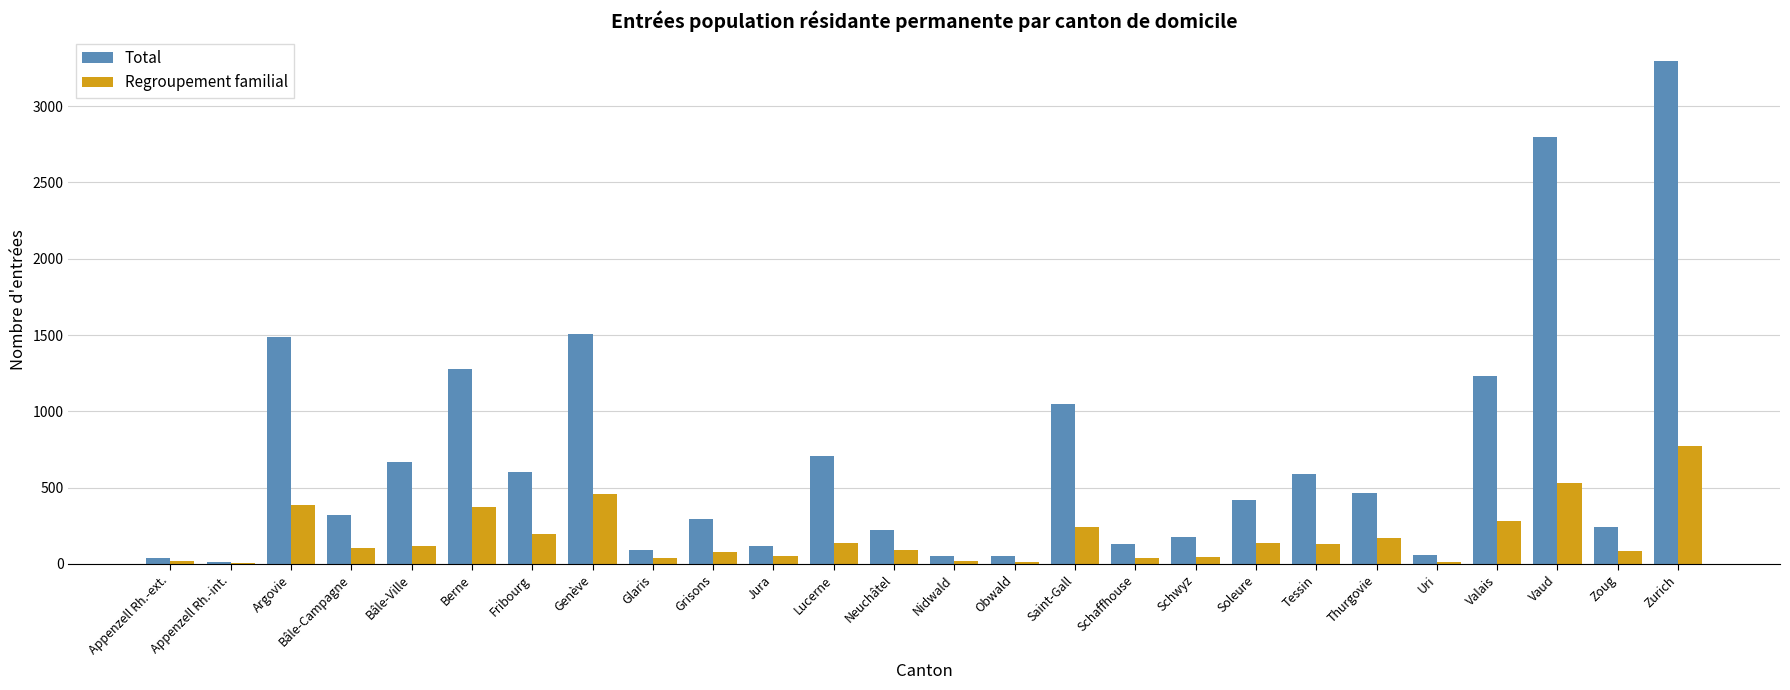

At which category is the sum across all series the highest?

Zurich